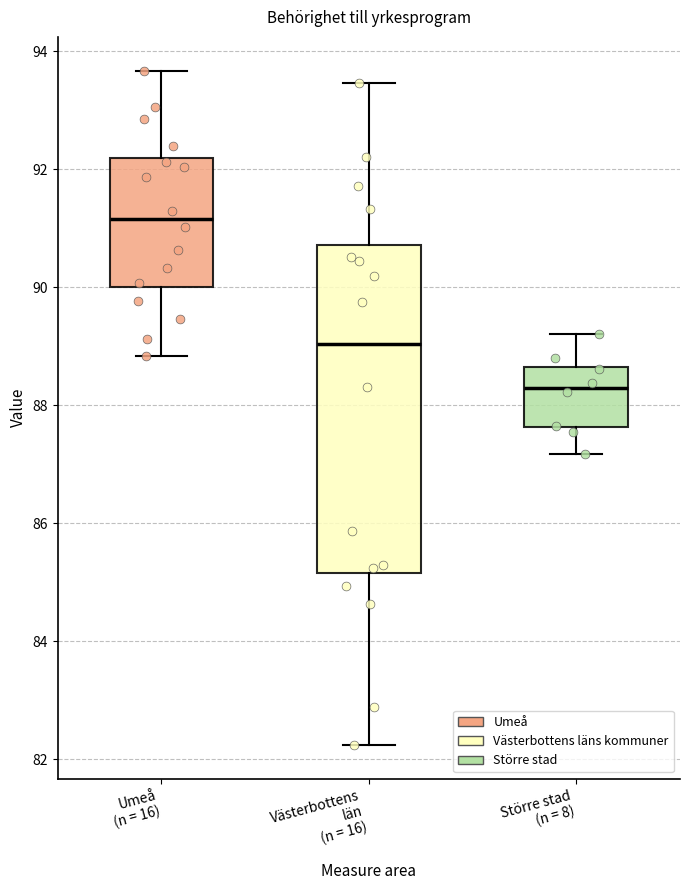

Where does the lower whisker of the box for Umeå (n = 16) end on the y-axis? The values are not printed on the chart, so give them approximately, as read against the axis.

88.8